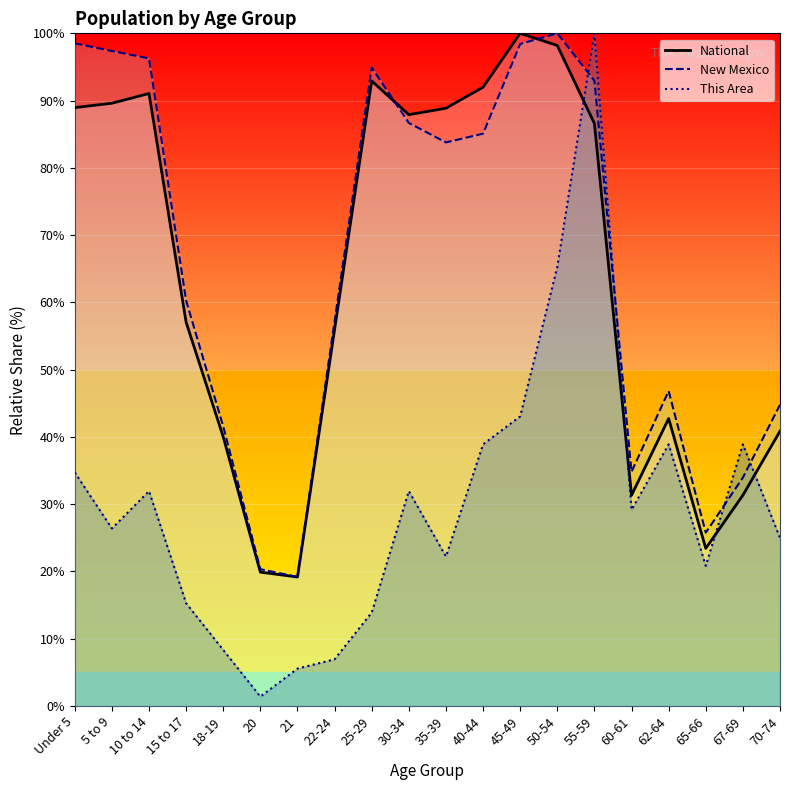

Reading left to right, what are all the values shown in this chart?

This Area: Under 5=34.7	5 to 9=26.4	10 to 14=31.9	15 to 17=15.3	18-19=8.3	20=1.4	21=5.6	22-24=6.9	25-29=13.9	30-34=31.9	35-39=22.2	40-44=38.9	45-49=43.1	50-54=65.3	55-59=100.0	60-61=29.2	62-64=38.9	65-66=20.8	67-69=38.9	70-74=25.0
New Mexico: Under 5=98.5	5 to 9=97.4	10 to 14=96.3	15 to 17=60.3	18-19=41.6	20=20.3	21=19.2	22-24=57.2	25-29=94.9	30-34=86.7	35-39=83.8	40-44=85.1	45-49=98.4	50-54=100.0	55-59=93.0	60-61=34.8	62-64=46.8	65-66=25.8	67-69=34.0	70-74=44.8
National: Under 5=89.0	5 to 9=89.6	10 to 14=91.1	15 to 17=57.0	18-19=40.0	20=19.9	21=19.2	22-24=56.0	25-29=92.9	30-34=87.9	35-39=88.9	40-44=92.0	45-49=100.0	50-54=98.2	55-59=86.6	60-61=31.3	62-64=42.7	65-66=23.4	67-69=31.3	70-74=40.9